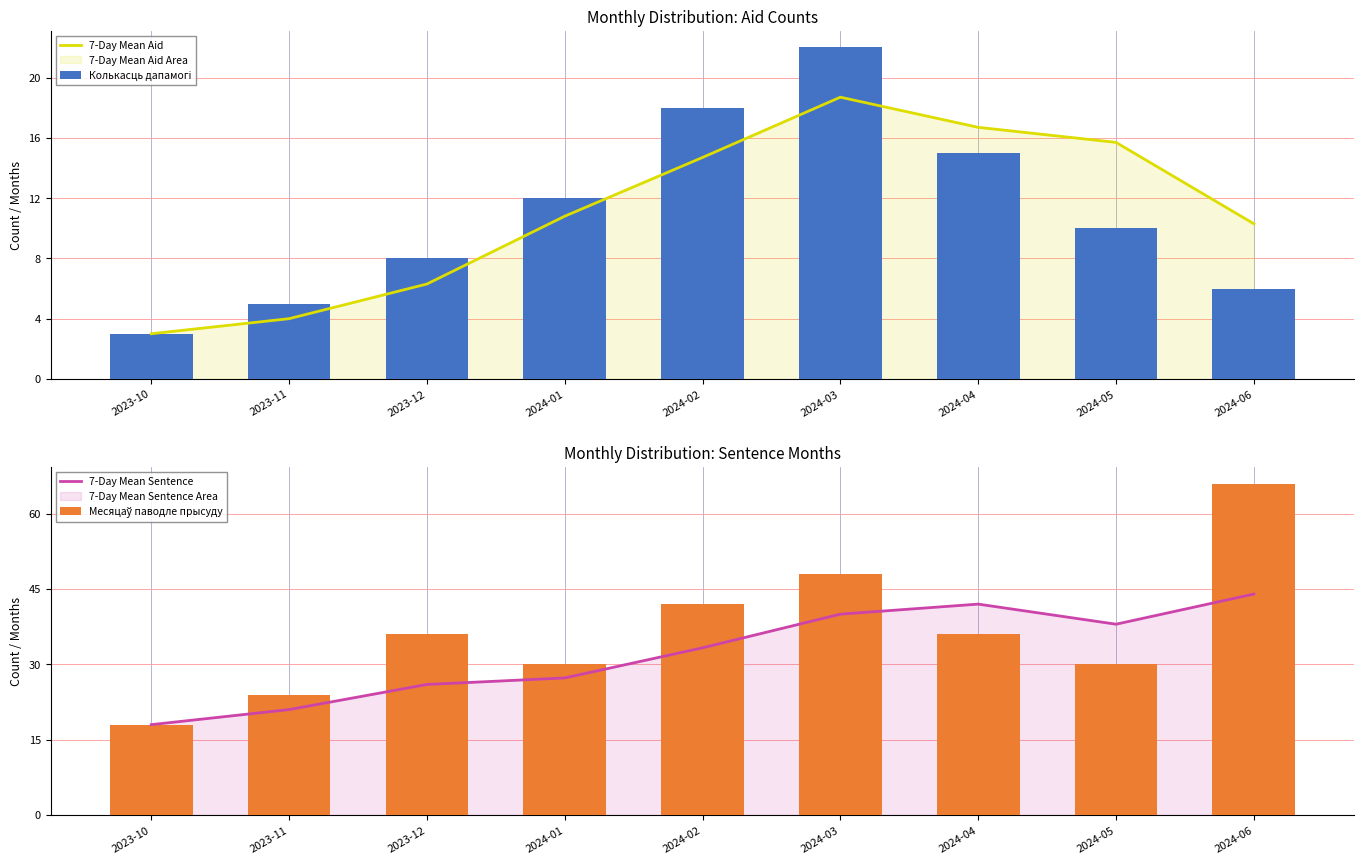

At which label is Колькасць дапамогі closest to 12?

2024-01